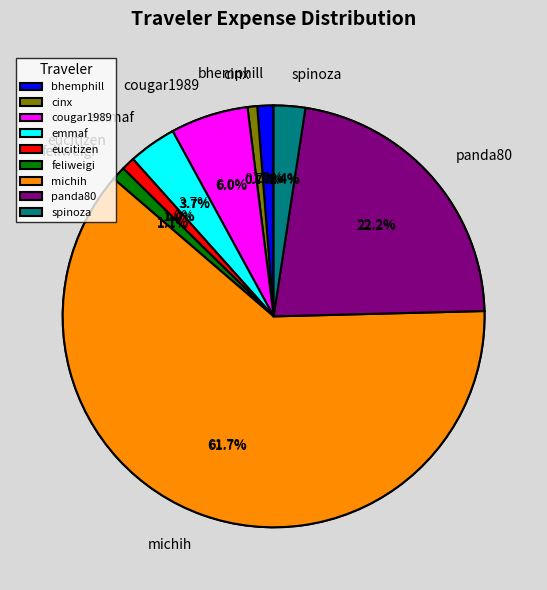

What is the smallest slice in the pie chart?

cinx